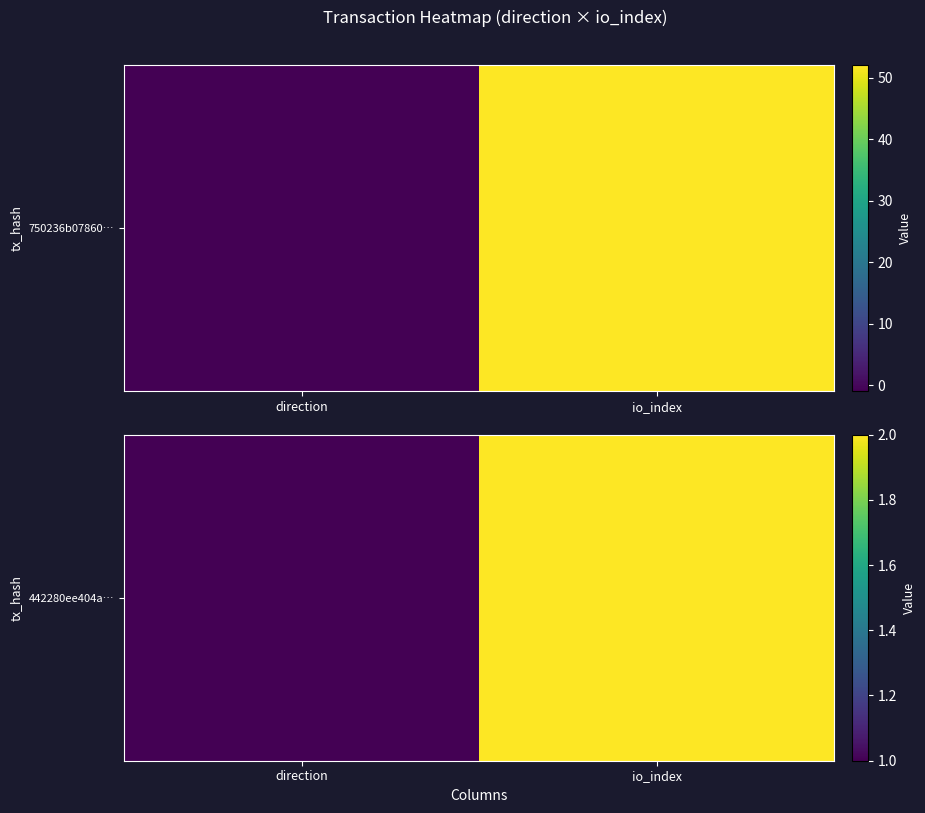

What is the average value?

2